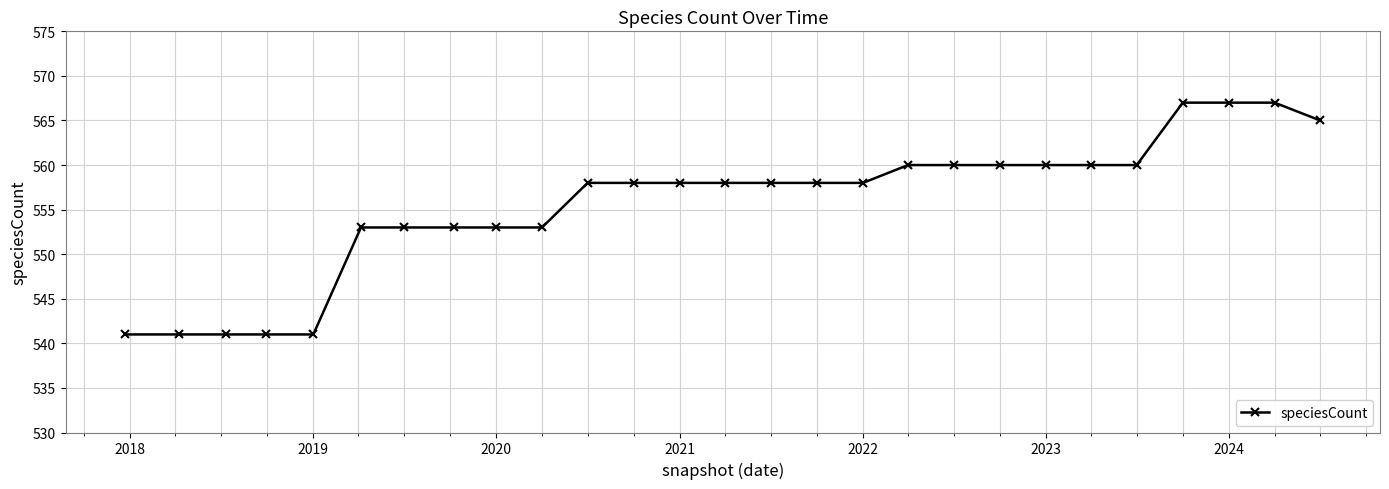

What is the greatest value displayed?

567